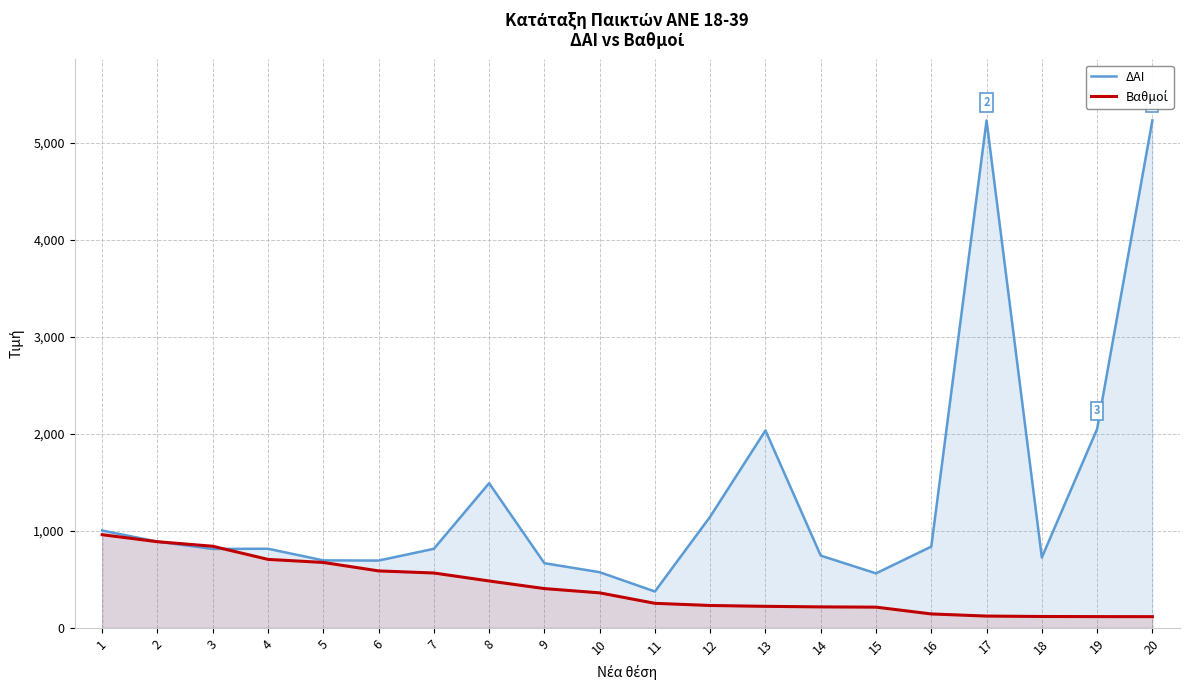

True or false: ΔΑΙ and Βαθμοί intersect in this chart.

True